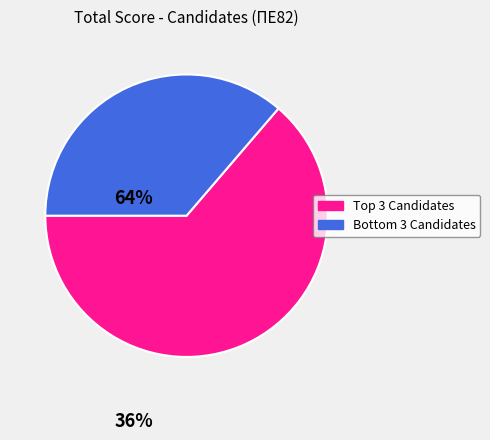

Does any single category account for the majority?

Yes